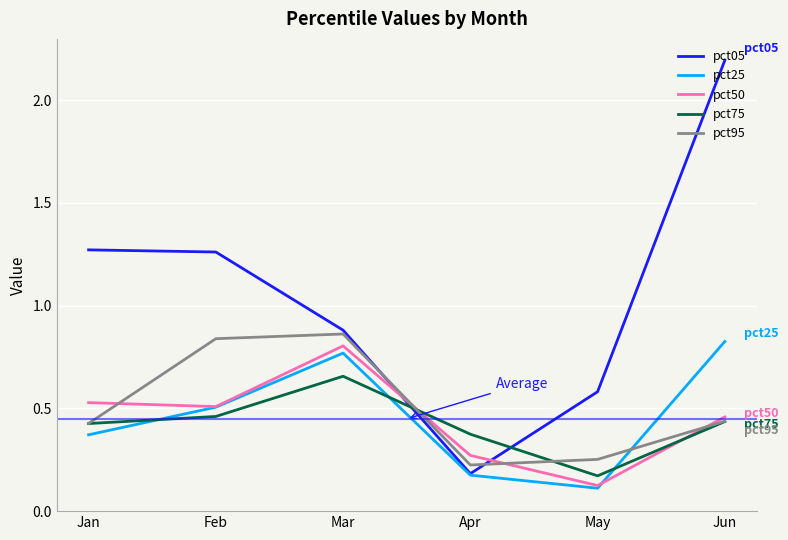

Which category has the lowest value across all series?

May